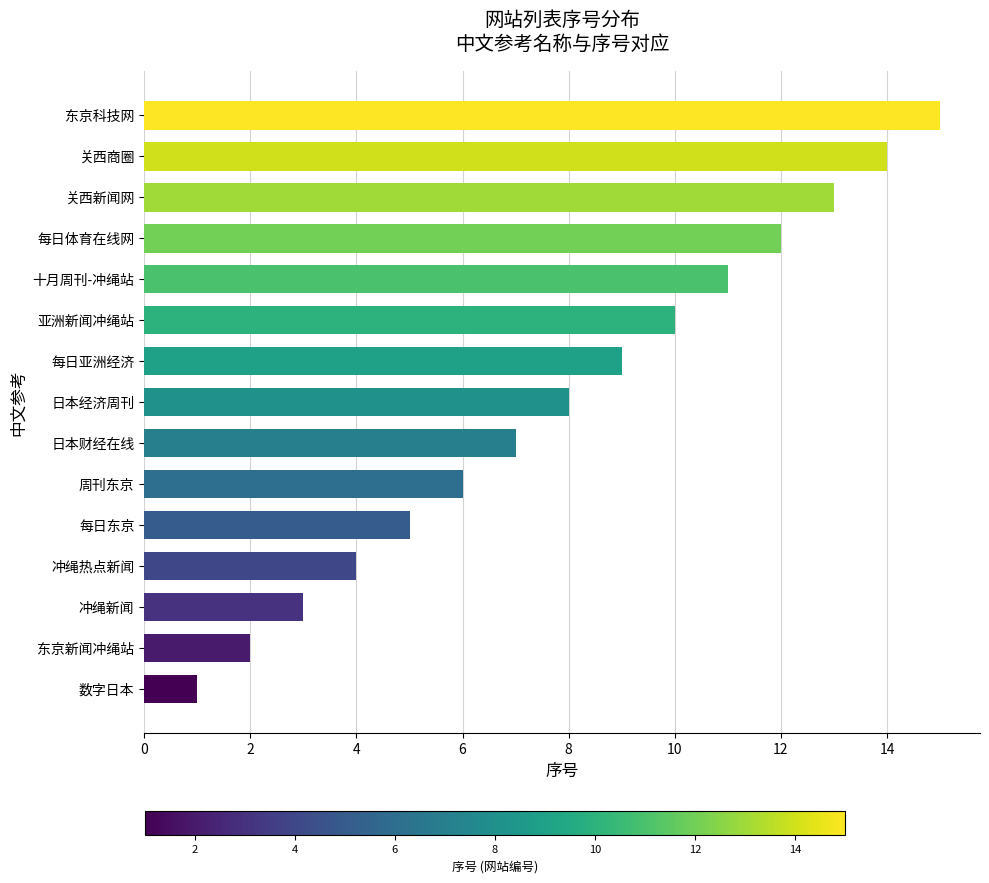

What is the difference between the maximum and second lowest values?

13